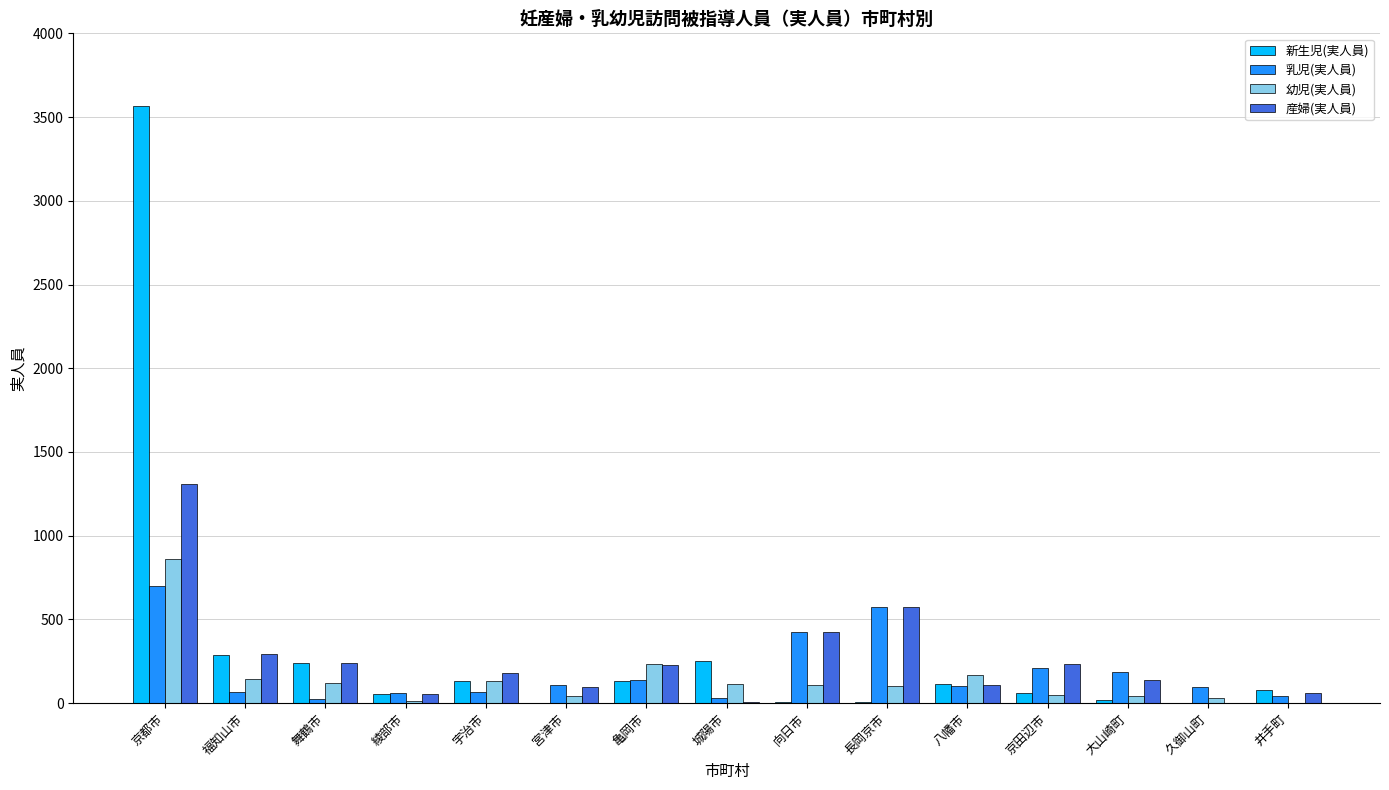

Which label corresponds to the largest value in the chart?

京都市